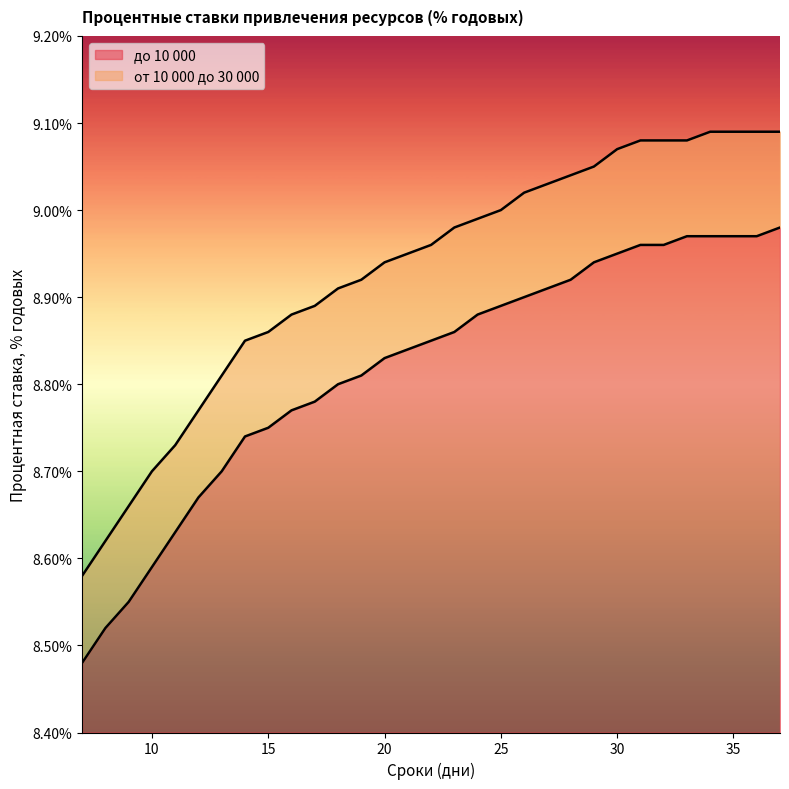

What are all the series names shown in the legend?

до 10 000, от 10 000 до 30 000